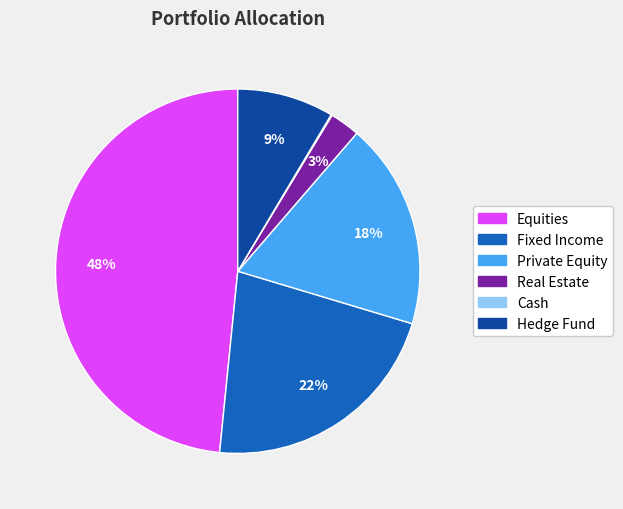

Does any single category account for the majority?

No